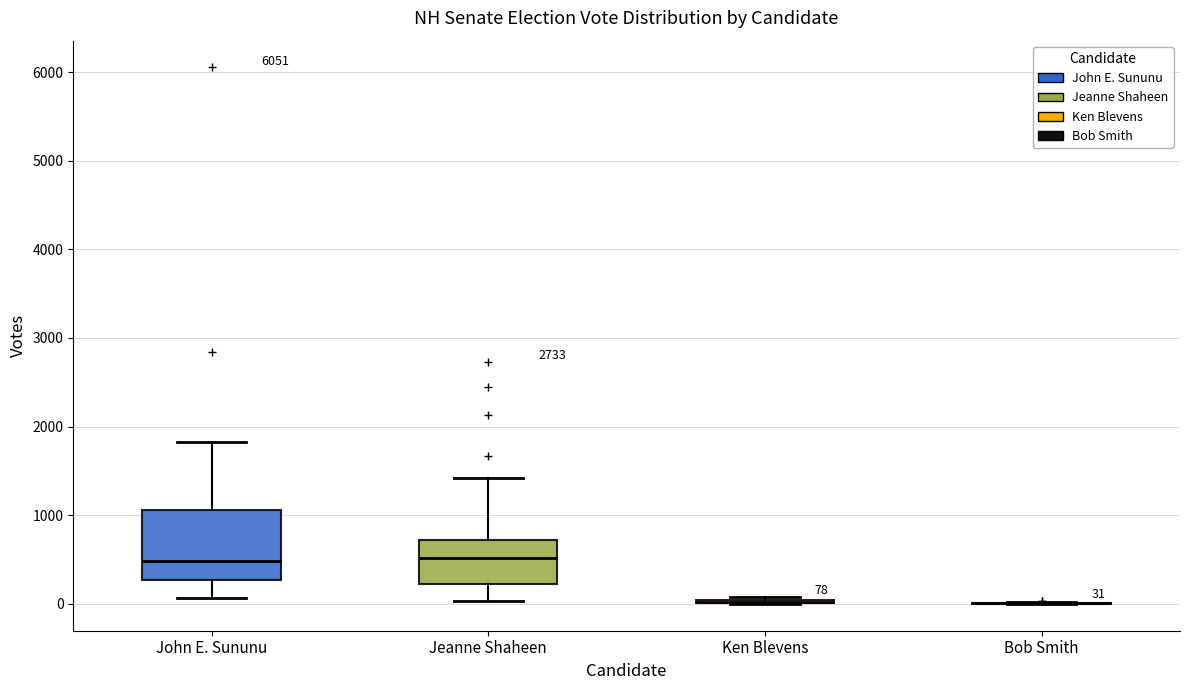

Comparing the boxes themselves (not the whiskers), which one is the tallest?

John E. Sununu